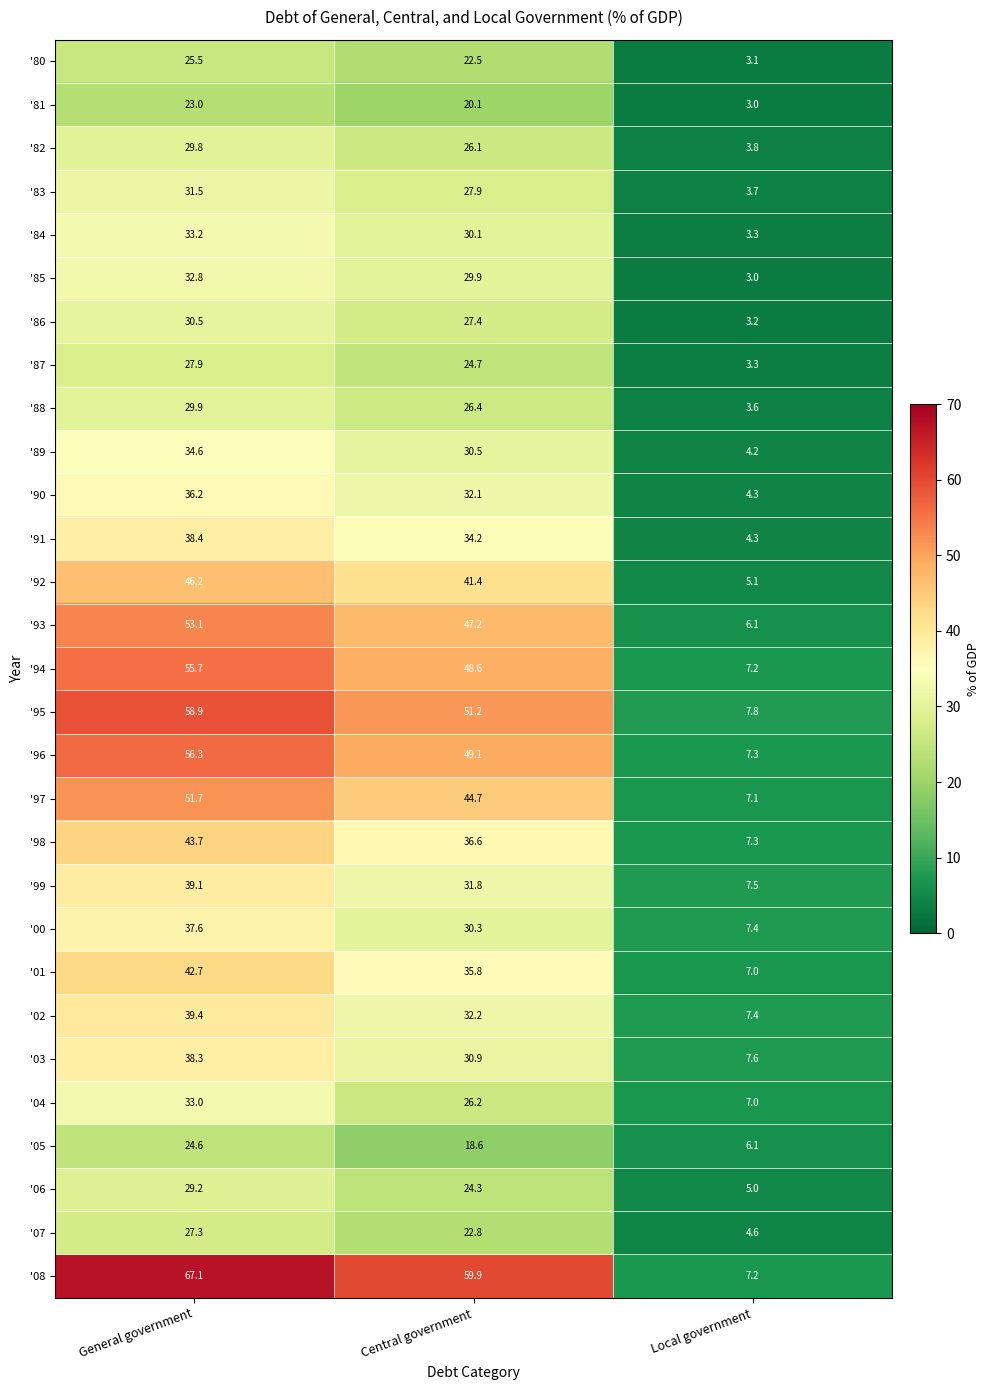

Is it true that '04 equals 26.2 at Central government?

True